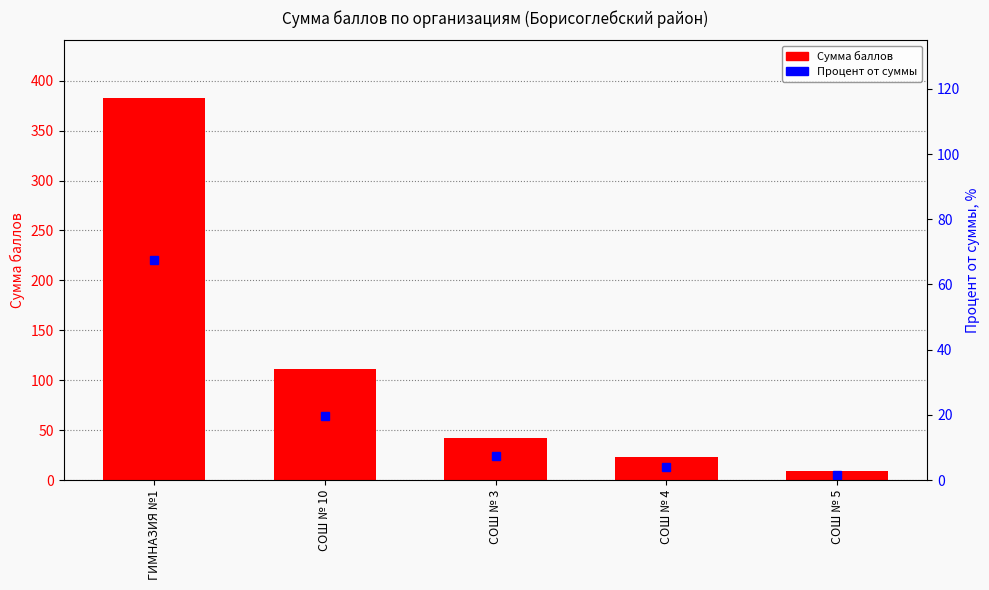

Rank the categories by Сумма баллов value from lowest to highest.

СОШ № 5, СОШ № 4, СОШ № 3, СОШ № 10, ГИМНАЗИЯ №1